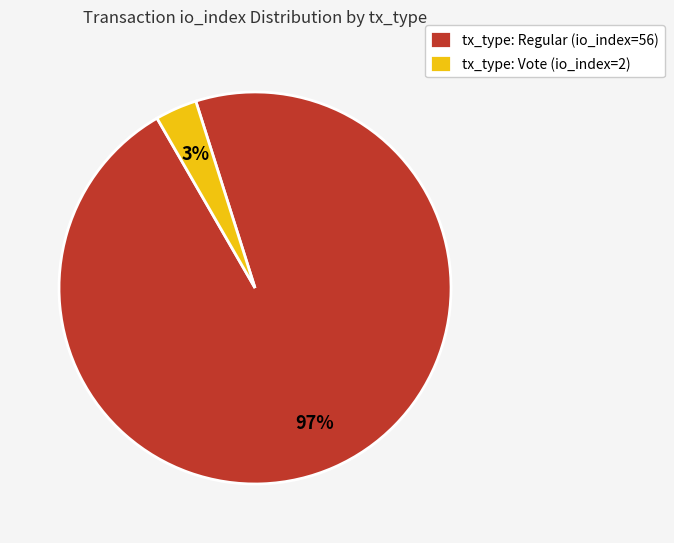

To the nearest percent, what percentage of the pie is tx_type: Regular (io_index=56)?

97%